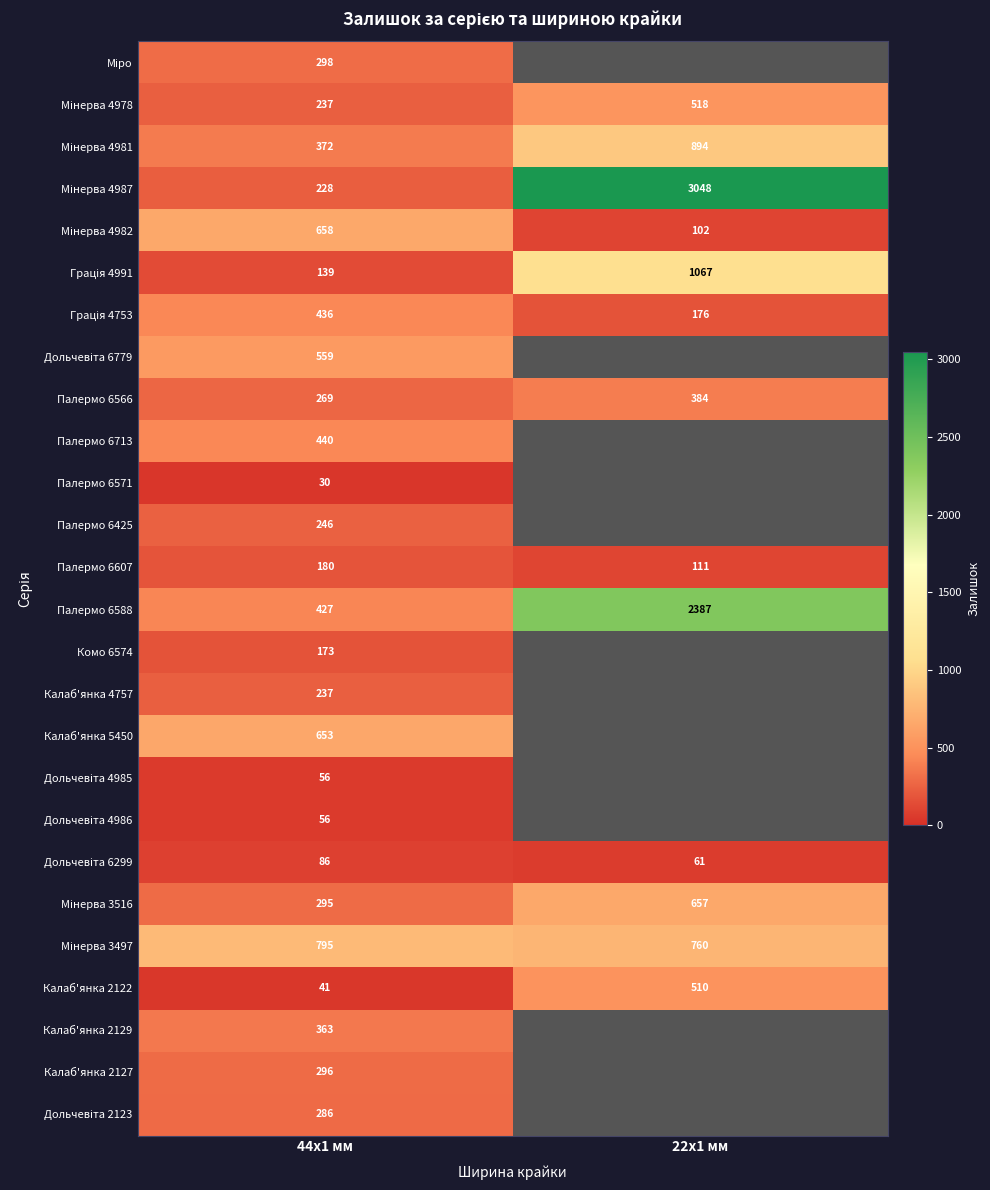

Rank the categories by Калаб'янка 2122 value from lowest to highest.

44x1 мм, 22x1 мм